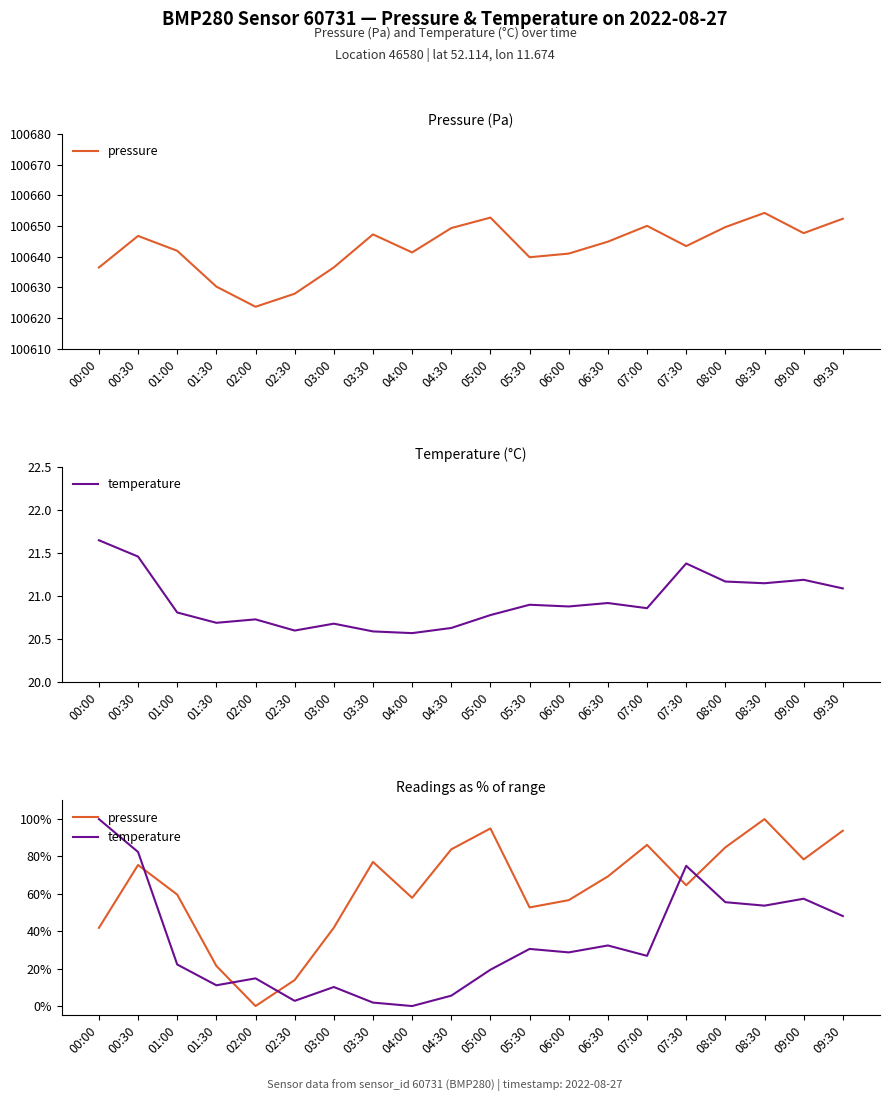

At which category is the sum across all series the highest?

00:30